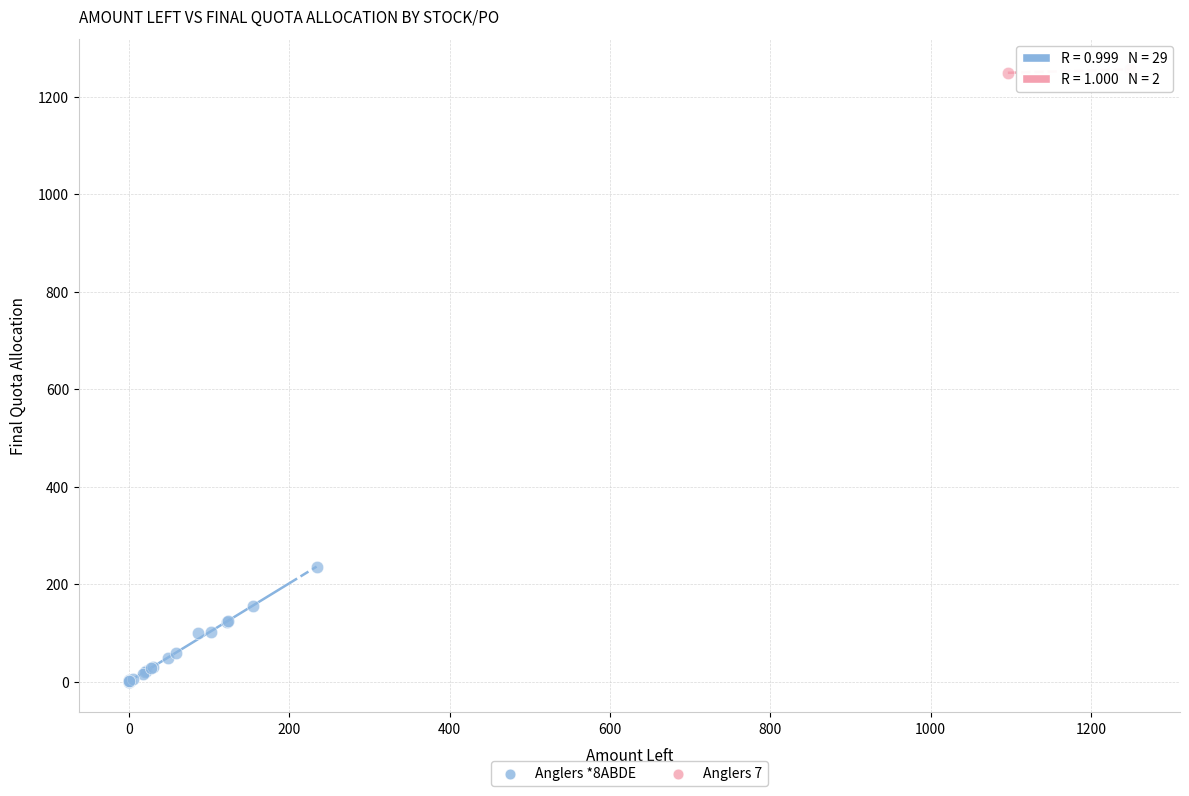

What are all the series names shown in the legend?

Anglers *8ABDE, Anglers 7